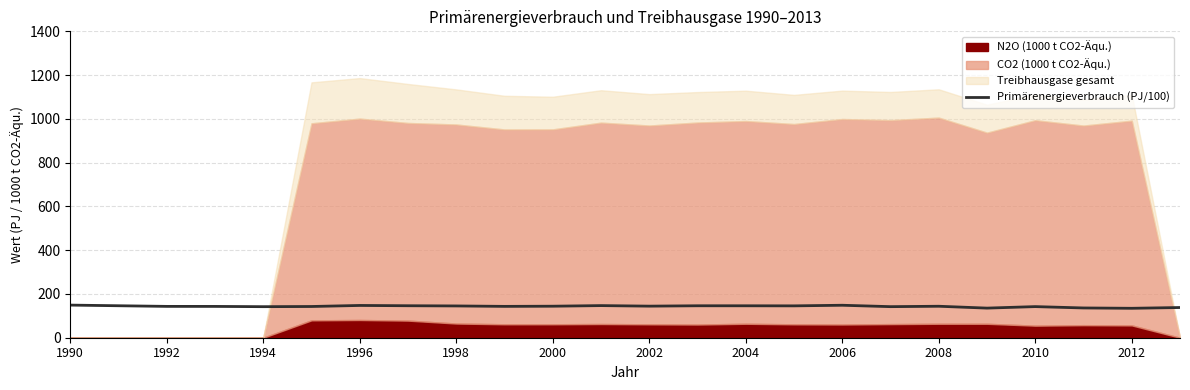

How many values exceed 144?

12